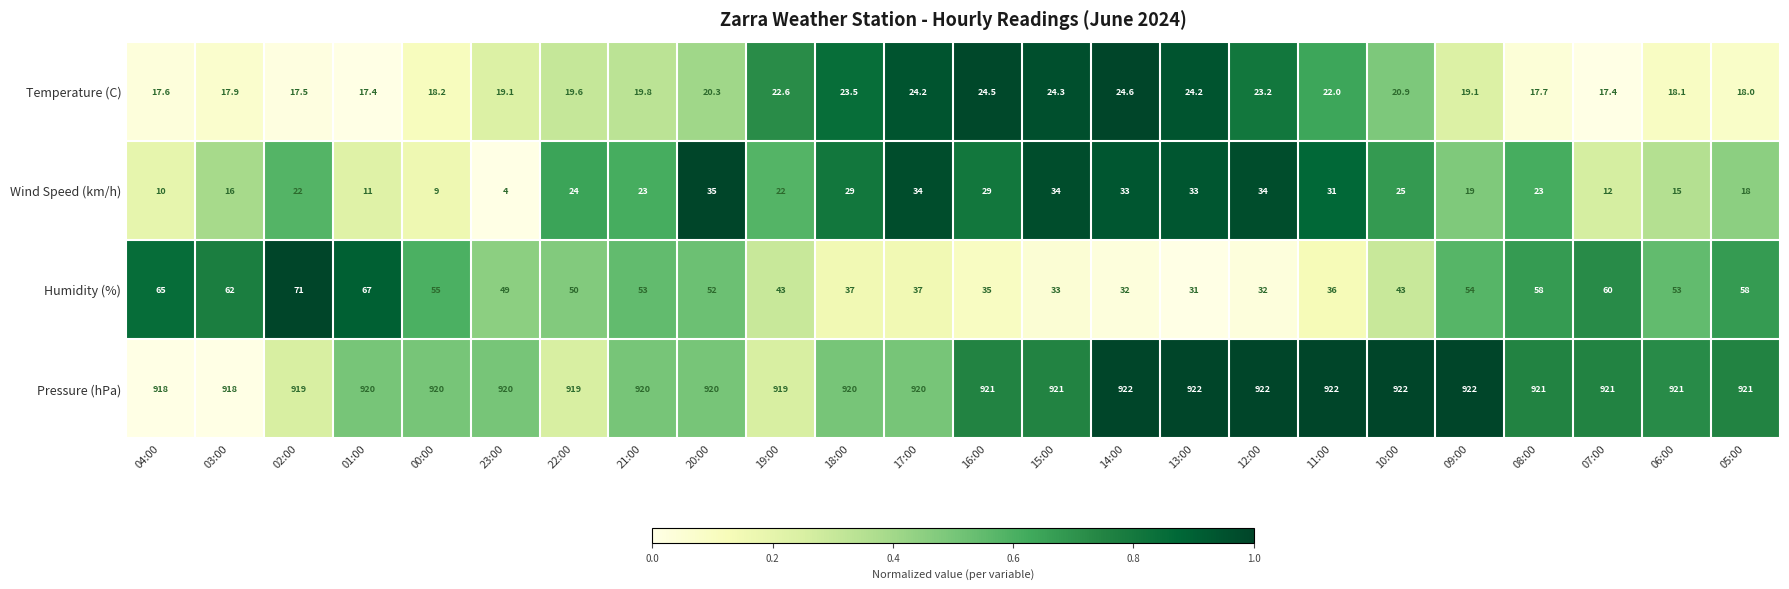

The value of Pressure (hPa) at 14:00 is 922.0. True or false?

True